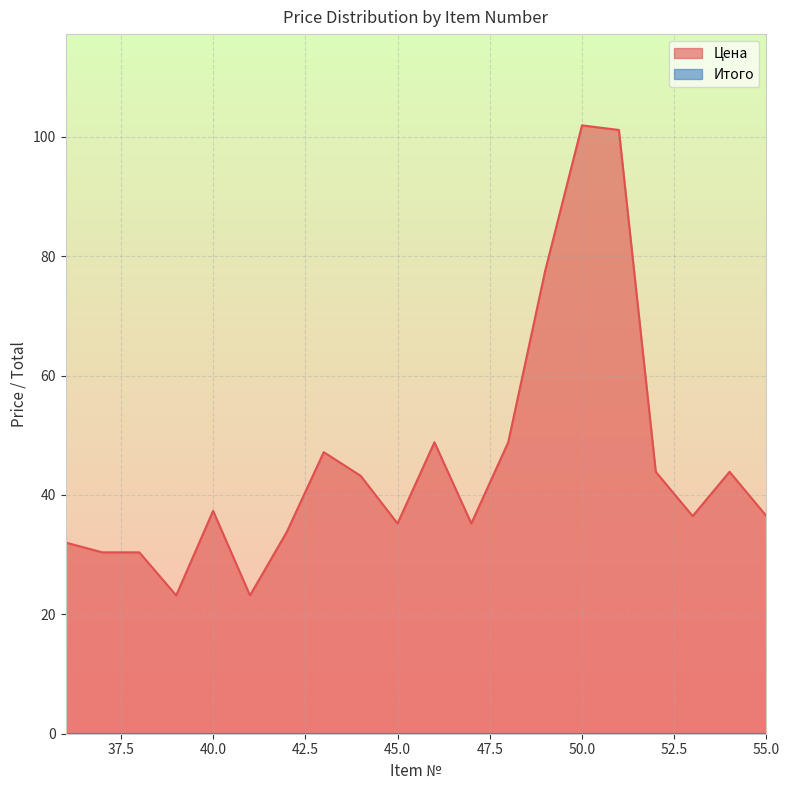

What is the difference between the maximum and second lowest values?

78.7